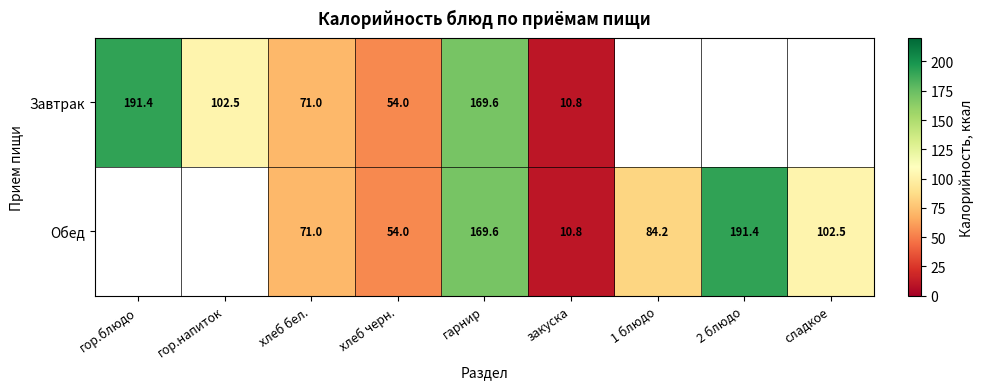

The value of Завтрак at закуска is 2.2. True or false?

False